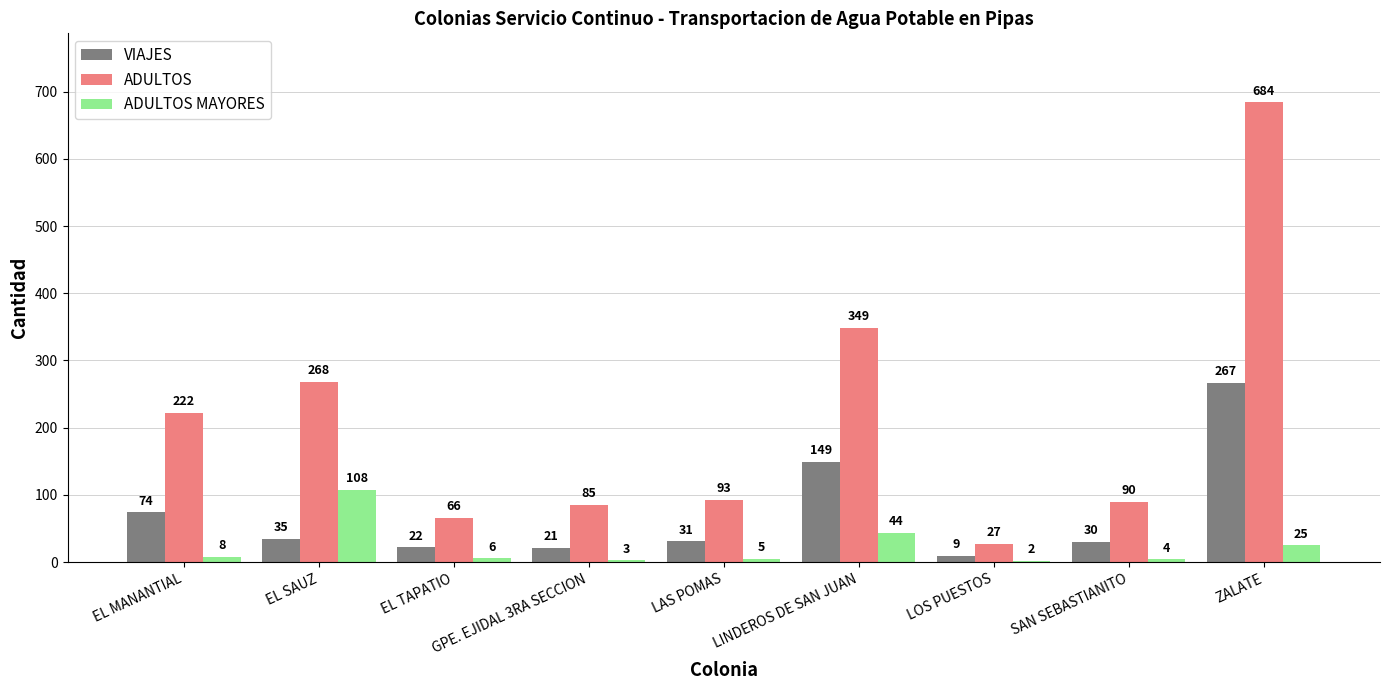

At which category is the sum across all series the highest?

ZALATE